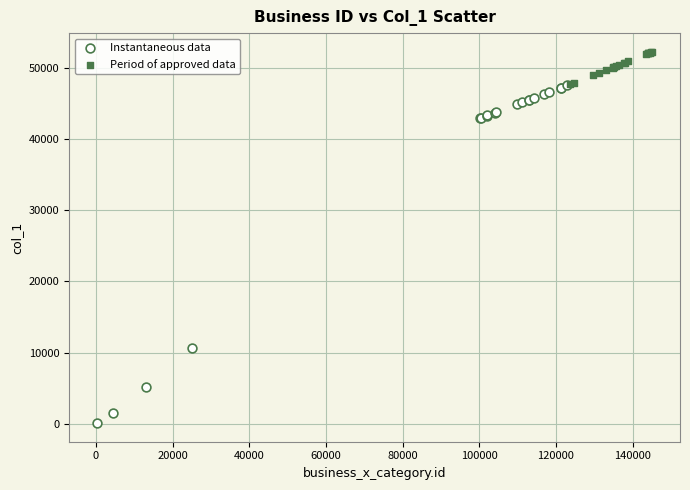

Which series reaches the minimum Y coordinate?

Instantaneous data